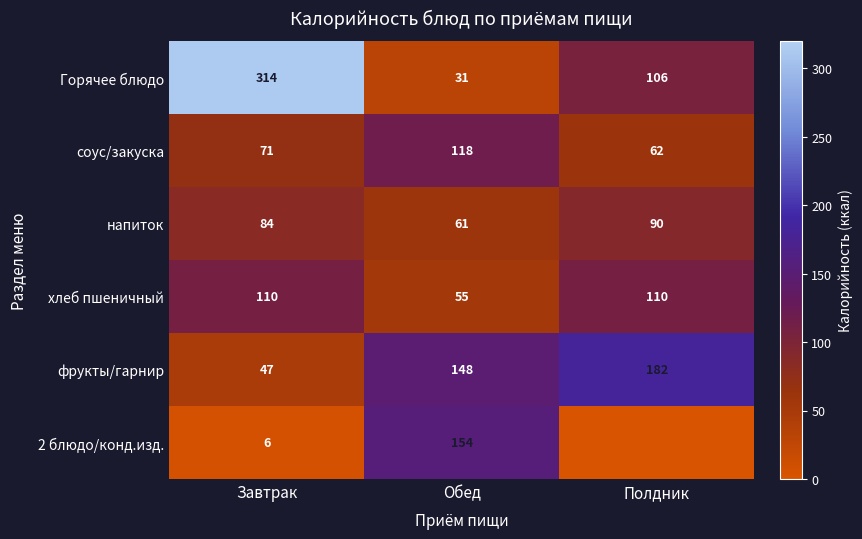

What is the difference between the highest and lowest values at Завтрак?

308